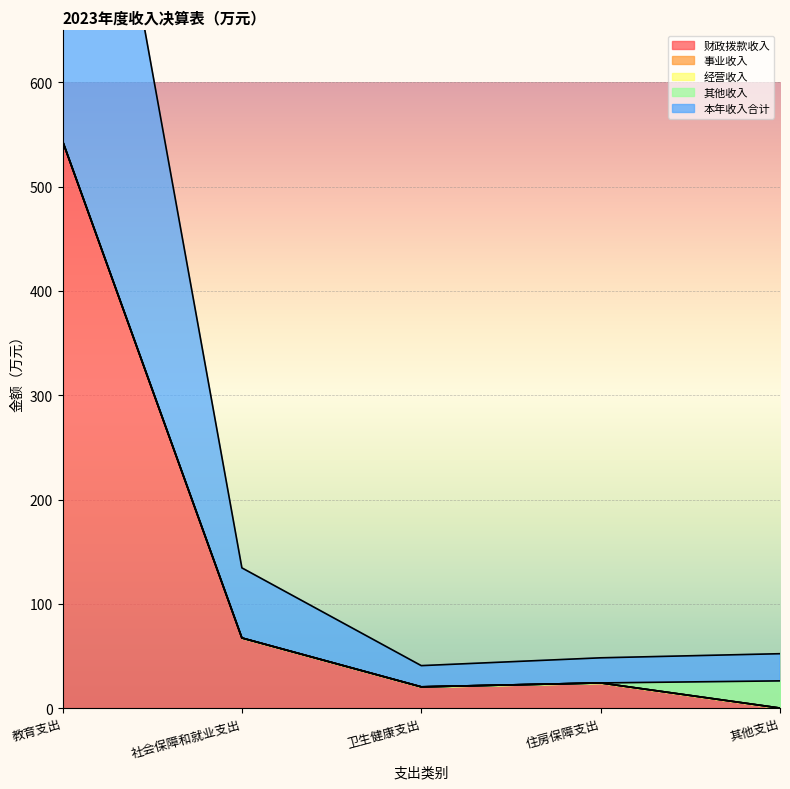

At 其他支出, list the series in order from smallest to largest.

财政拨款收入, 事业收入, 经营收入, 其他收入, 本年收入合计